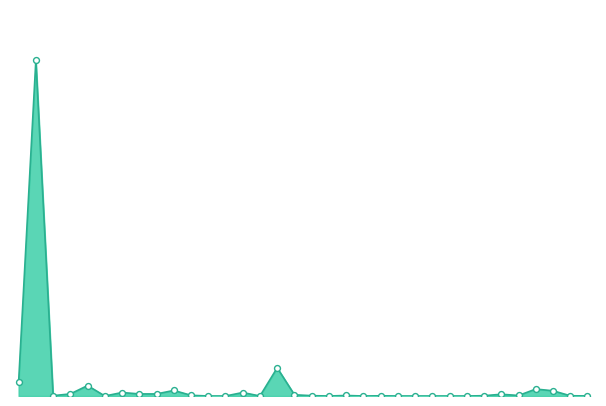

Does the chart have visible grid lines?

No